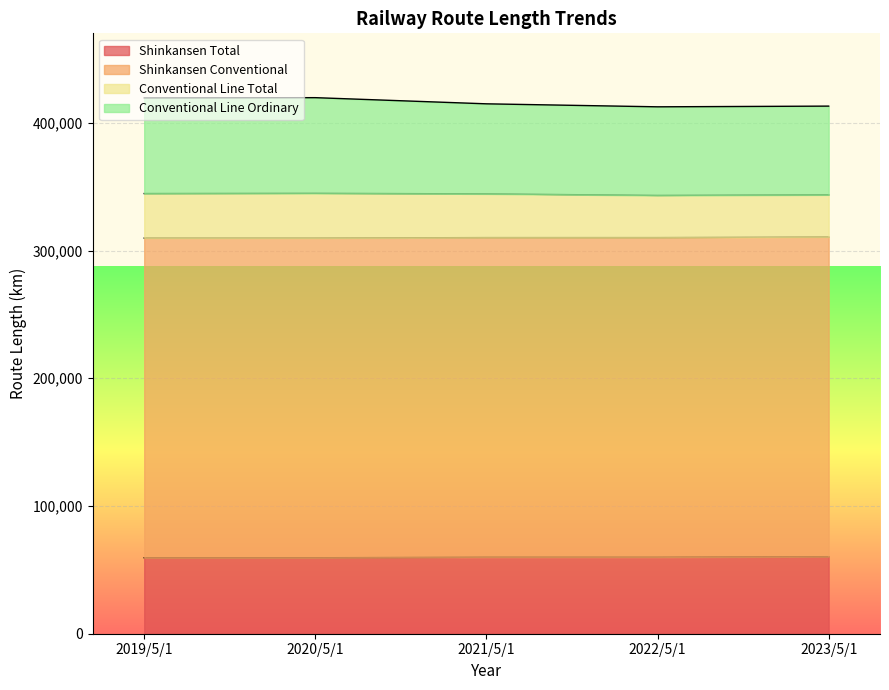

The value of Shinkansen Total at 2022/5/1 is 25089. True or false?

False